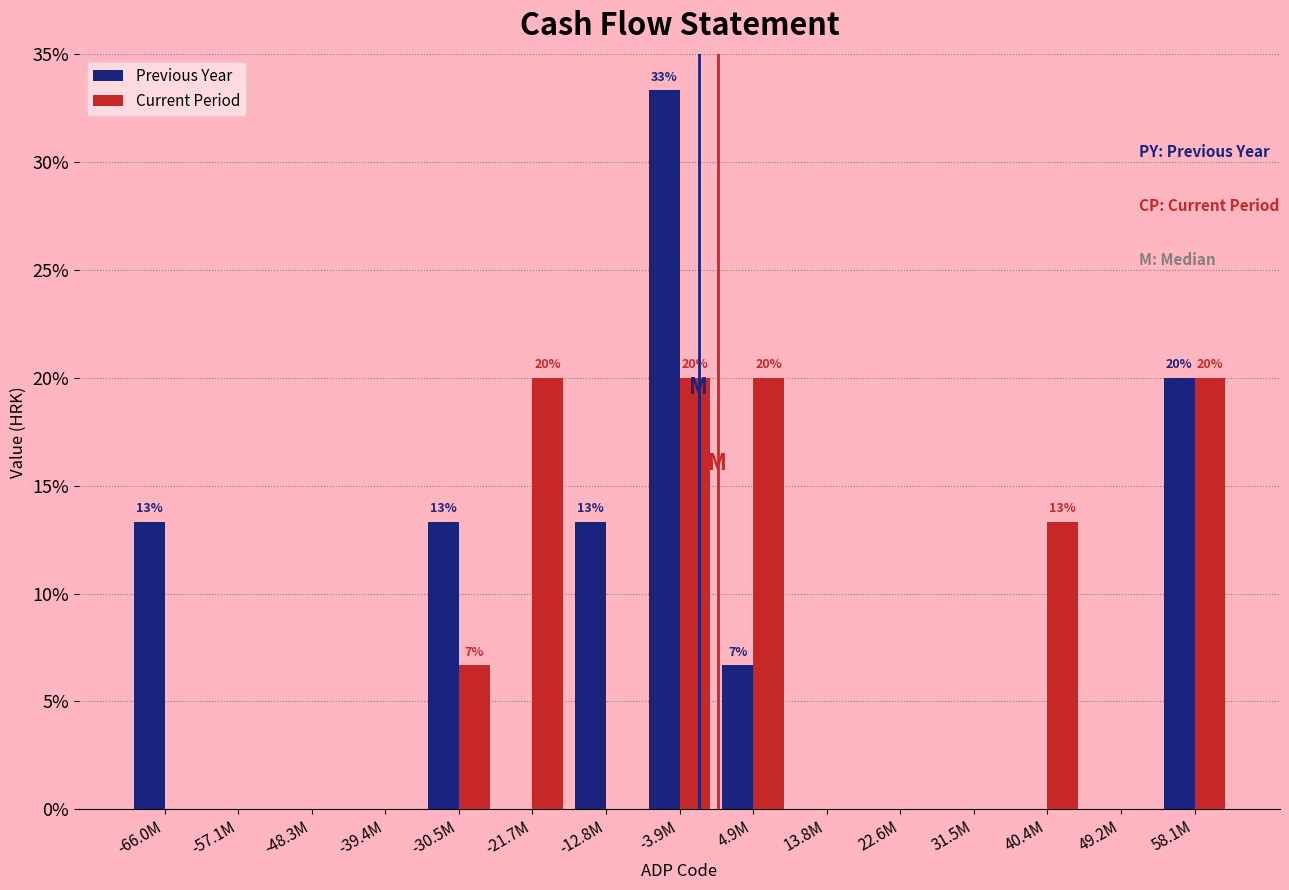

Reading left to right, what are all the values shown in this chart?

Previous Year: -66.0M=13.3	-57.1M=0.0	-48.3M=0.0	-39.4M=0.0	-30.5M=13.3	-21.7M=0.0	-12.8M=13.3	-3.9M=33.3	4.9M=6.7	13.8M=0.0	22.6M=0.0	31.5M=0.0	40.4M=0.0	49.2M=0.0	58.1M=20.0
Current Period: -66.0M=0.0	-57.1M=0.0	-48.3M=0.0	-39.4M=0.0	-30.5M=6.7	-21.7M=20.0	-12.8M=0.0	-3.9M=20.0	4.9M=20.0	13.8M=0.0	22.6M=0.0	31.5M=0.0	40.4M=13.3	49.2M=0.0	58.1M=20.0